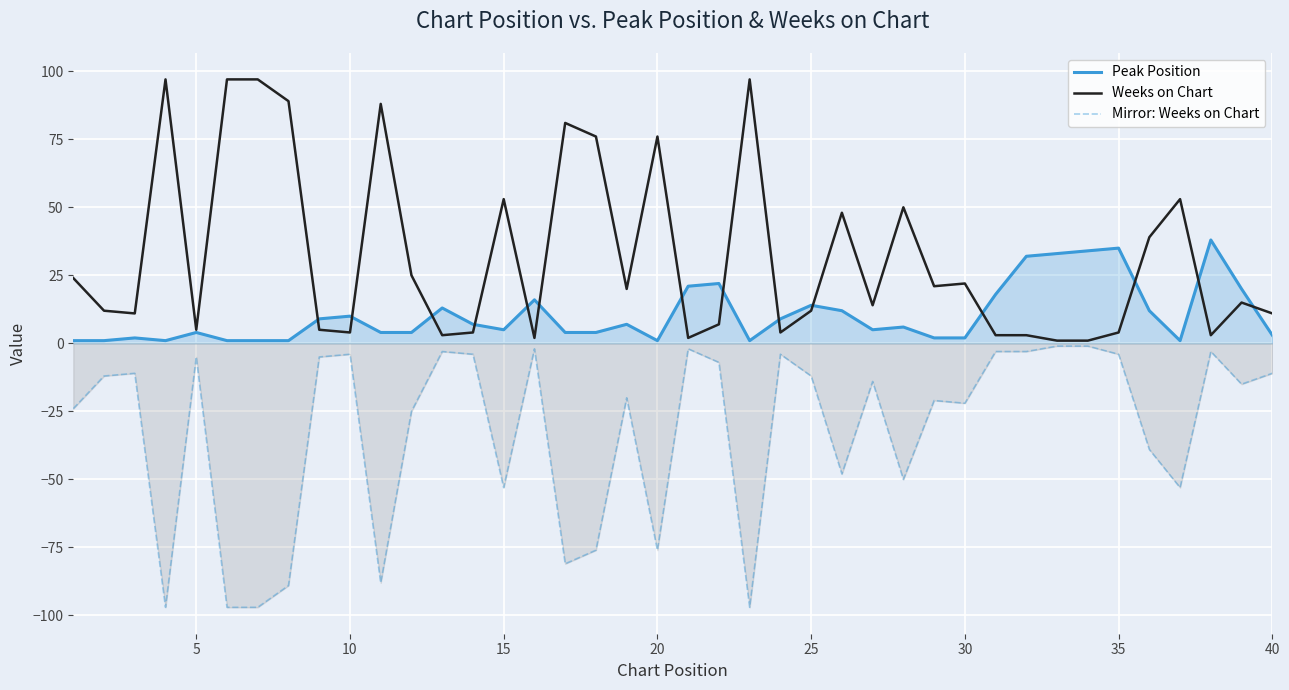

True or false: Mirror: Weeks on Chart has more than 1 interior local peaks.

True